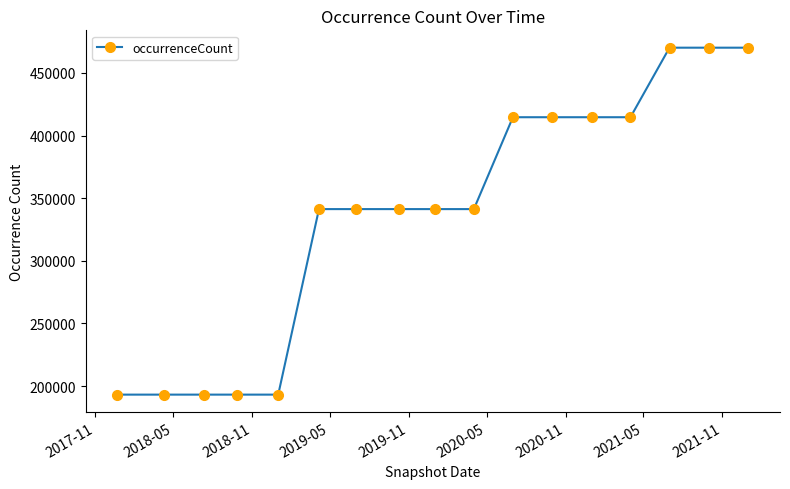

Count the number of data series in this chart.

1